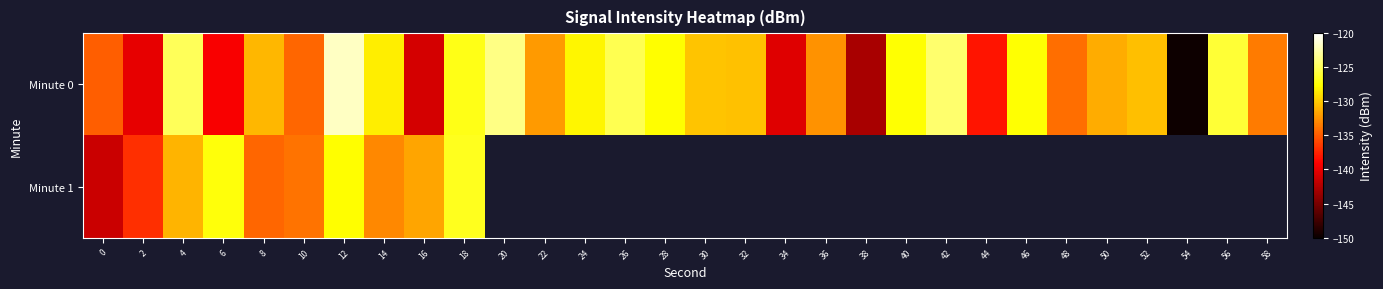

Which has a higher value, 28 or 34?

28